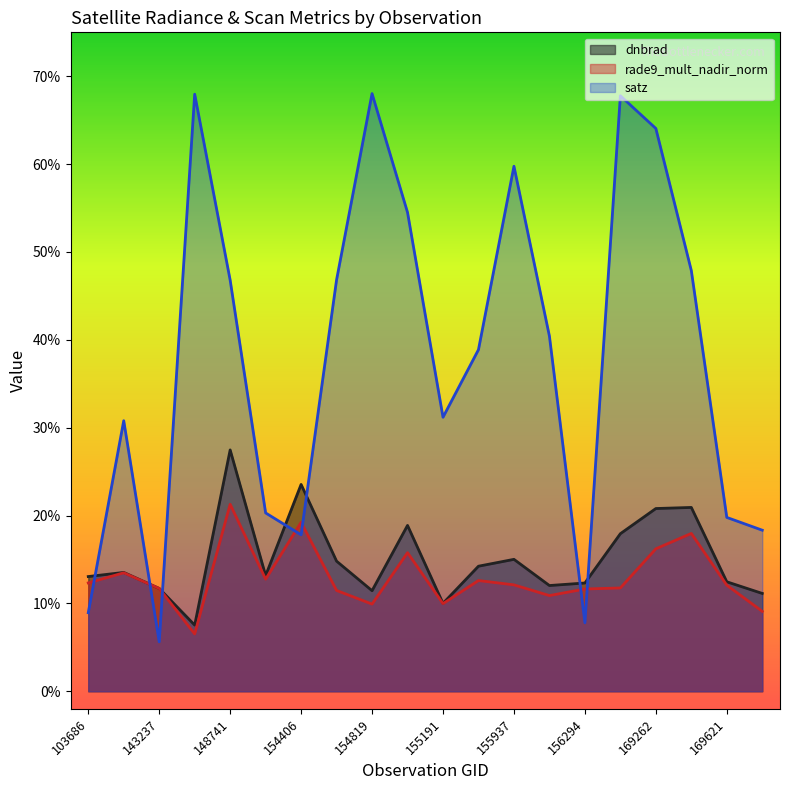

Reading right to left, transcribe all the data shown in this chart.

dnbrad: 169799=11.1	169621=12.5	169440=20.9	169262=20.8	169250=17.9	156294=12.3	156115=12.0	155937=15.0	155557=14.2	155191=10.0	155011=18.9	154819=11.4	154607=14.8	154406=23.5	154213=13.2	148741=27.5	145819=7.5	143237=11.7	143043=13.5	103686=13.1
rade9_mult_nadir_norm: 169799=9.1	169621=12.1	169440=18.0	169262=16.2	169250=11.8	156294=11.6	156115=10.9	155937=12.1	155557=12.6	155191=10.0	155011=15.8	154819=9.9	154607=11.5	154406=19.2	154213=12.8	148741=21.3	145819=6.5	143237=11.7	143043=13.5	103686=12.3
satz: 169799=18.3	169621=19.8	169440=47.9	169262=64.1	169250=67.8	156294=7.8	156115=40.4	155937=59.8	155557=38.9	155191=31.2	155011=54.5	154819=68.0	154607=46.8	154406=17.8	154213=20.3	148741=46.8	145819=68.0	143237=5.6	143043=30.8	103686=8.9